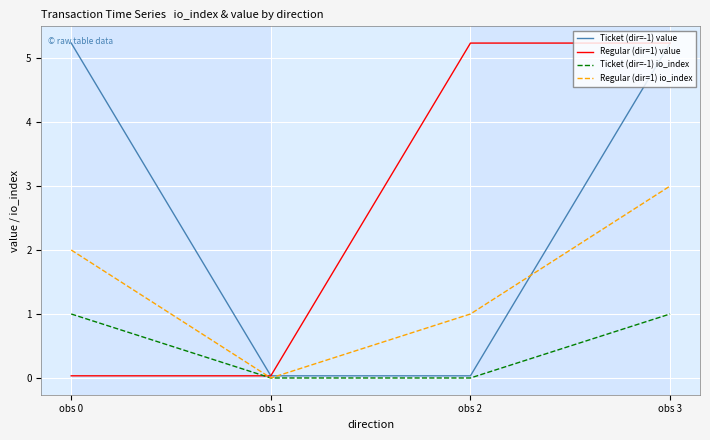

What is the total value across all series at obs 3?

14.5